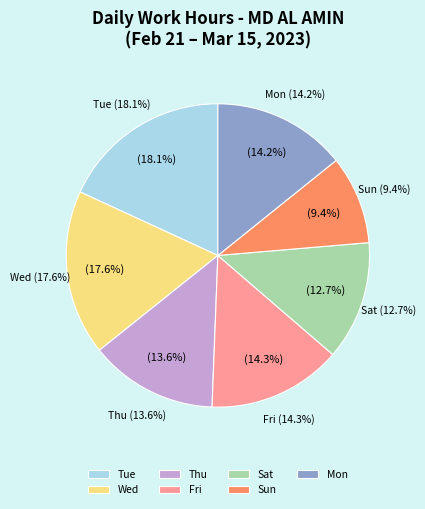

Between 22-Wed and 24-Fri, which is larger?

22-Wed